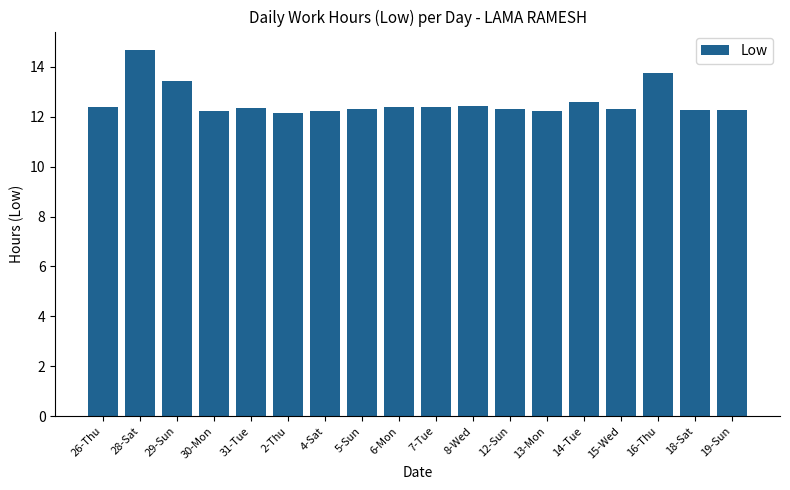

What is the minimum value shown in the chart?

12.2